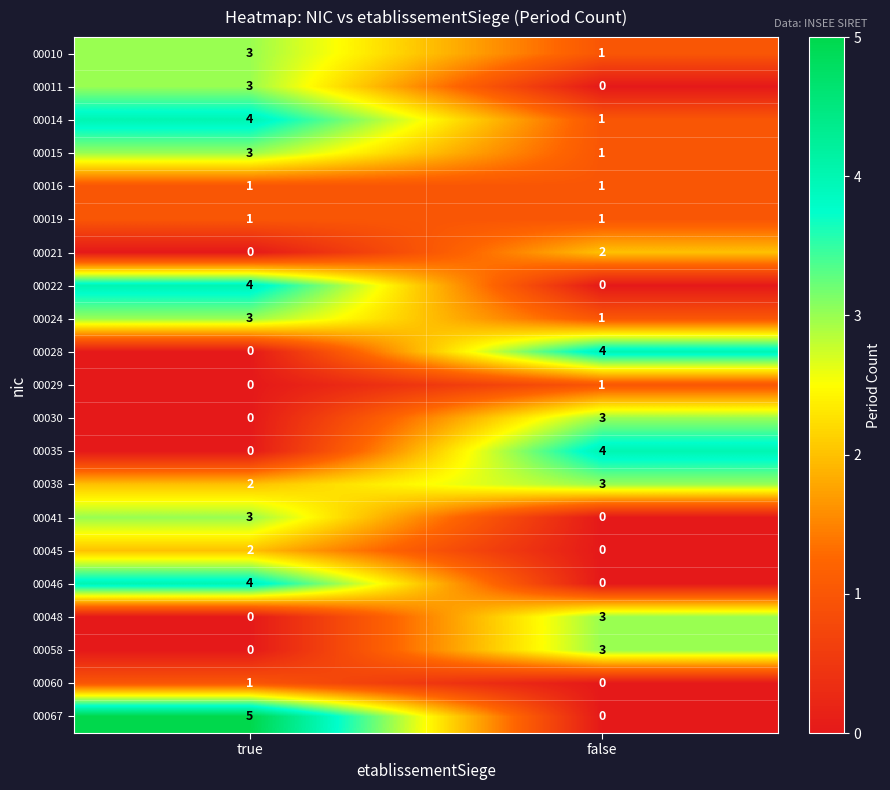

What is the sum of the 00014 values at false and true?

5